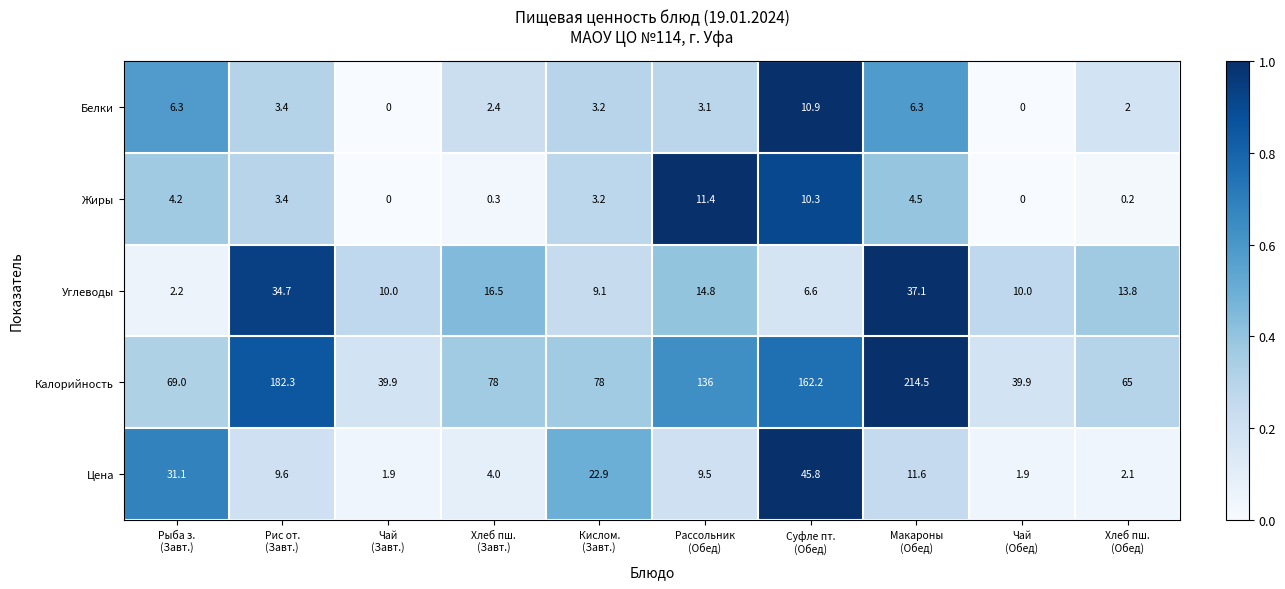

Which series has the largest total across all categories?

Калорийность